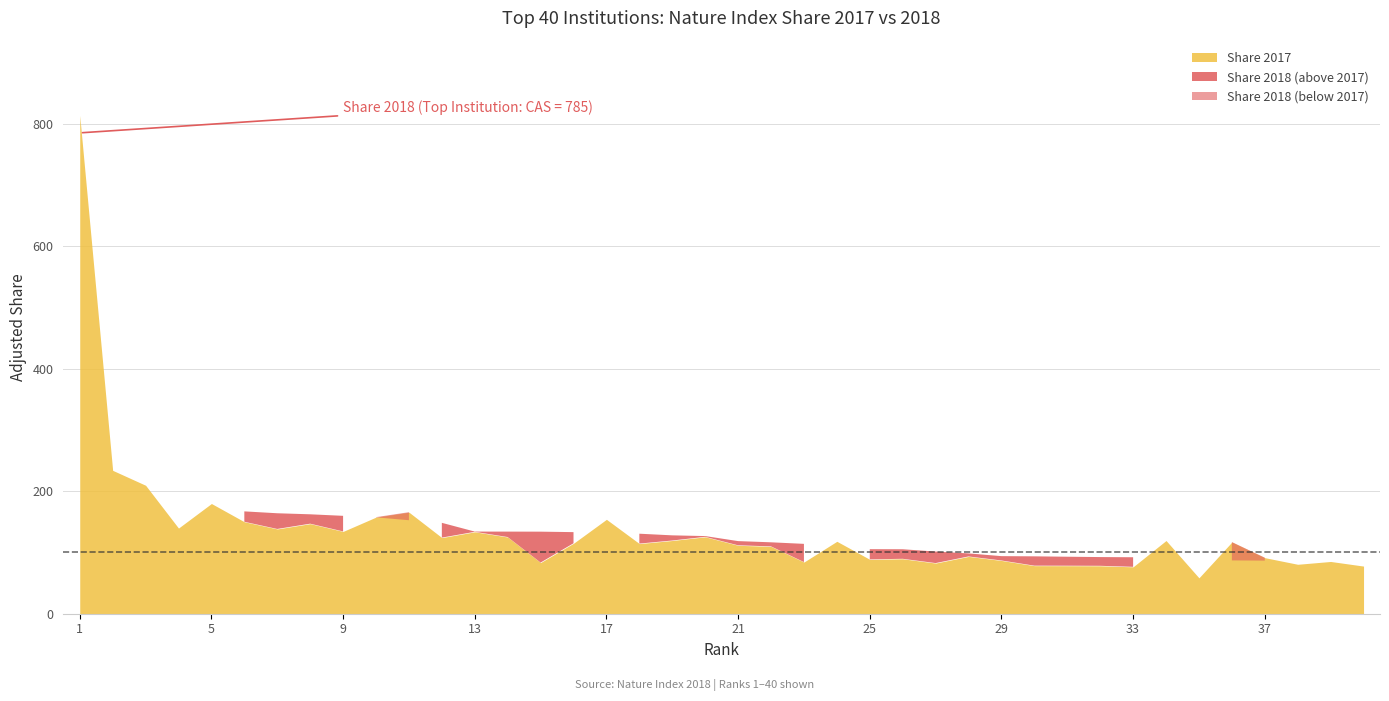

How many intersections are there between Share 2018 and Share 2017?

17